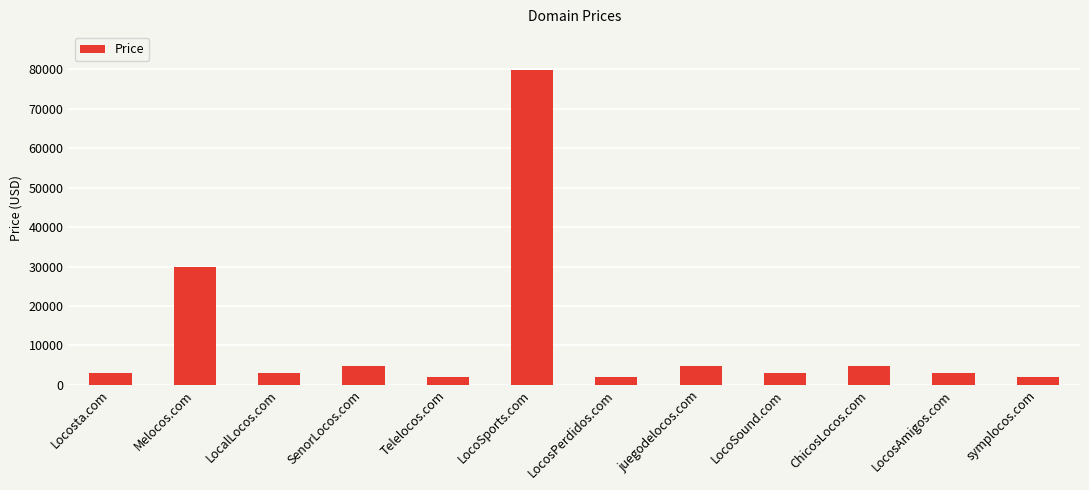

Read the value at ChicosLocos.com, to the nearest 10.

4890